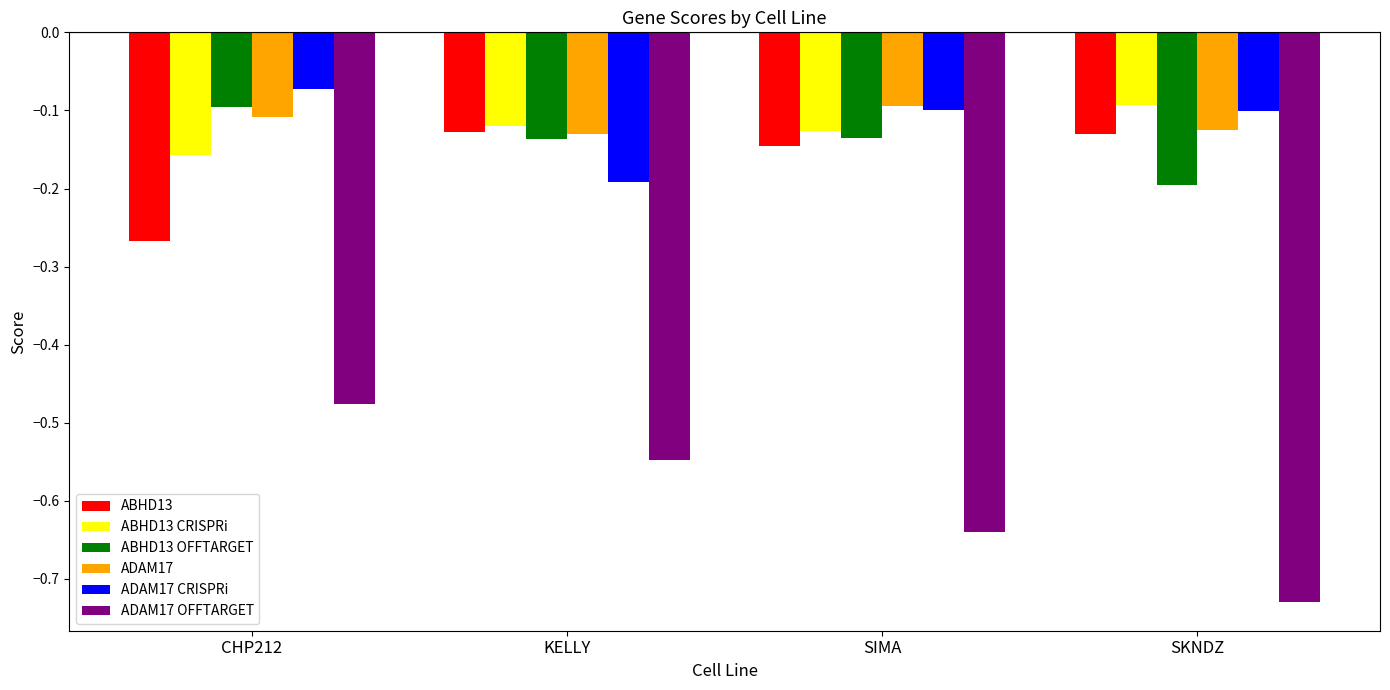

What is the label of the 4th bar from the right?

CHP212